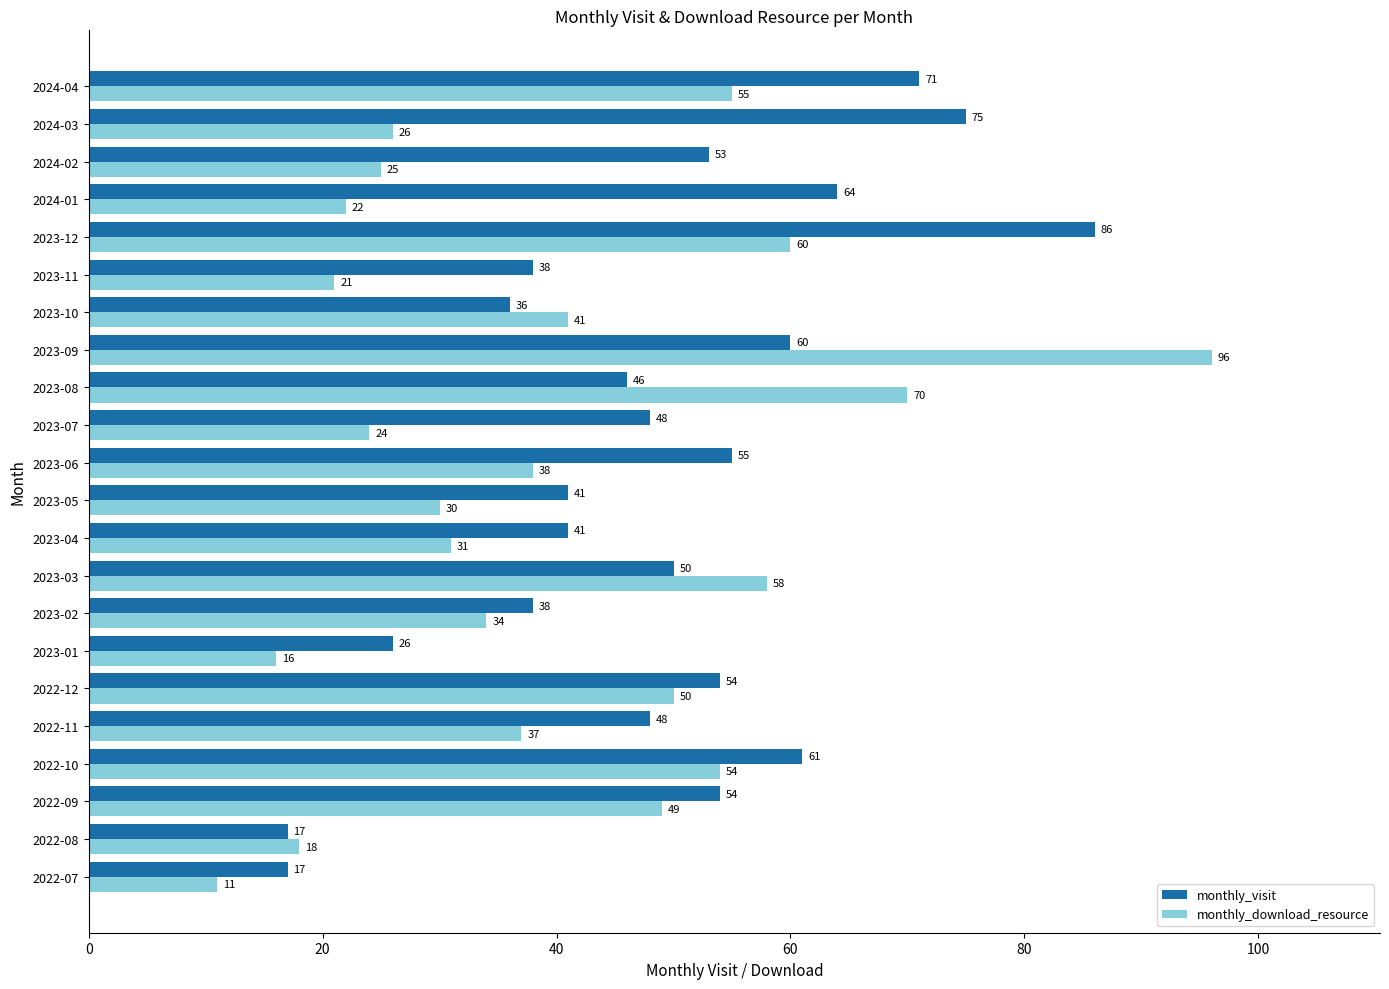

Which series has the largest range (max minus min)?

monthly_download_resource